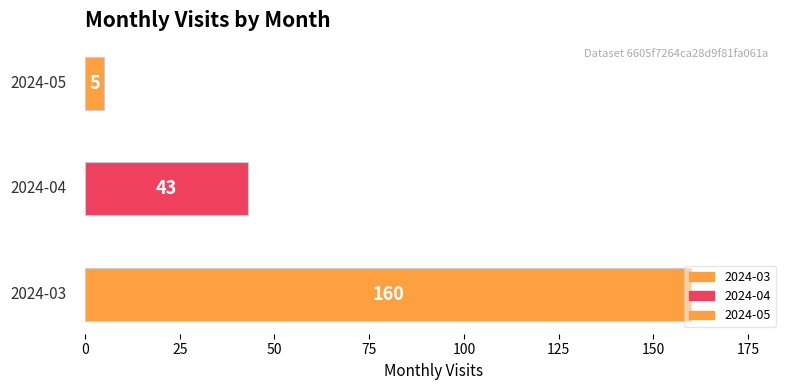

The value at 2024-03 is 73. True or false?

False